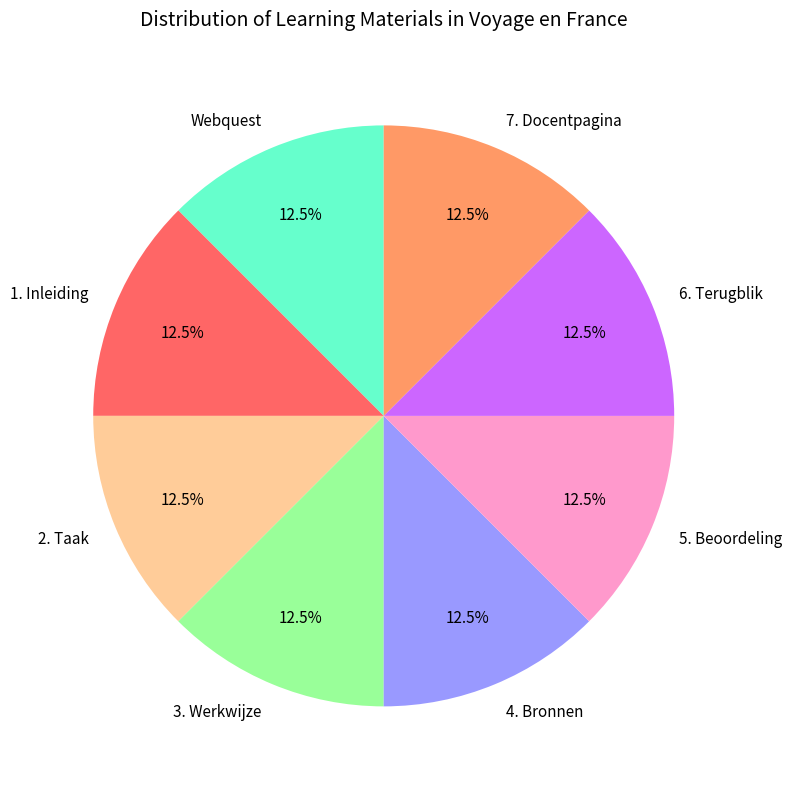

Do 4. Bronnen and 6. Terugblik together represent more than half of the pie?

No